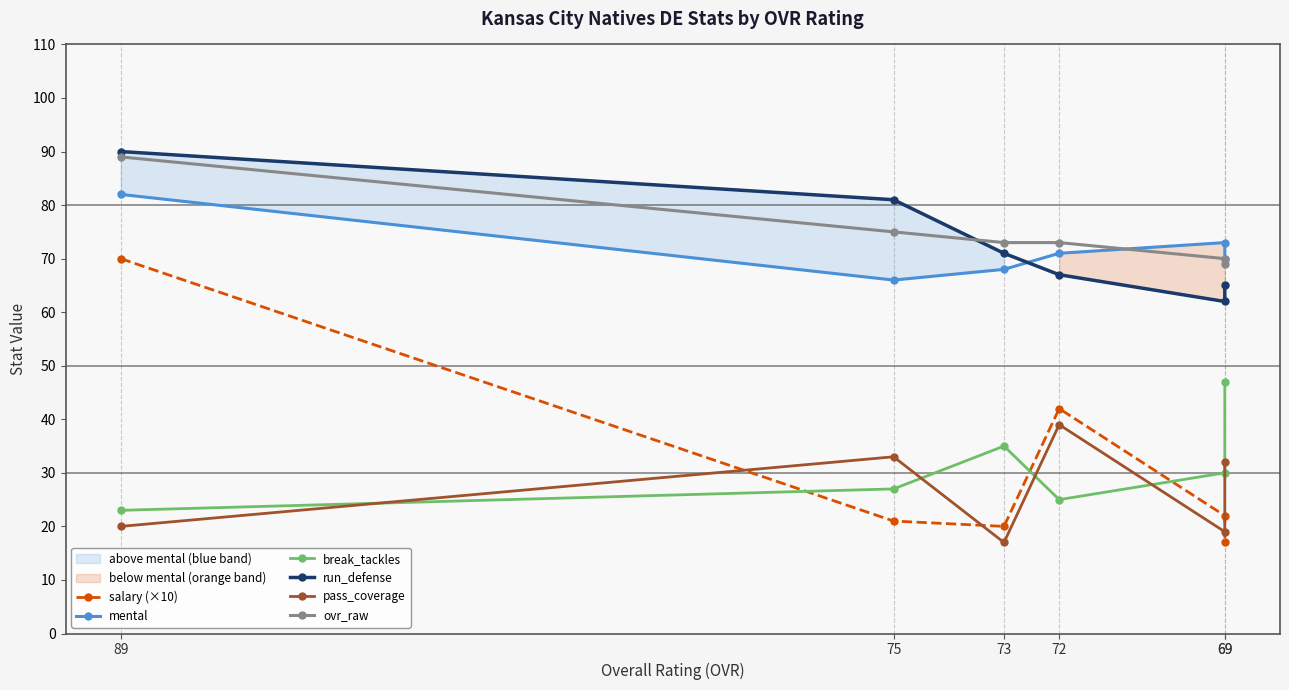

What is the value of the ovr_raw point at the 2nd from the left?

75